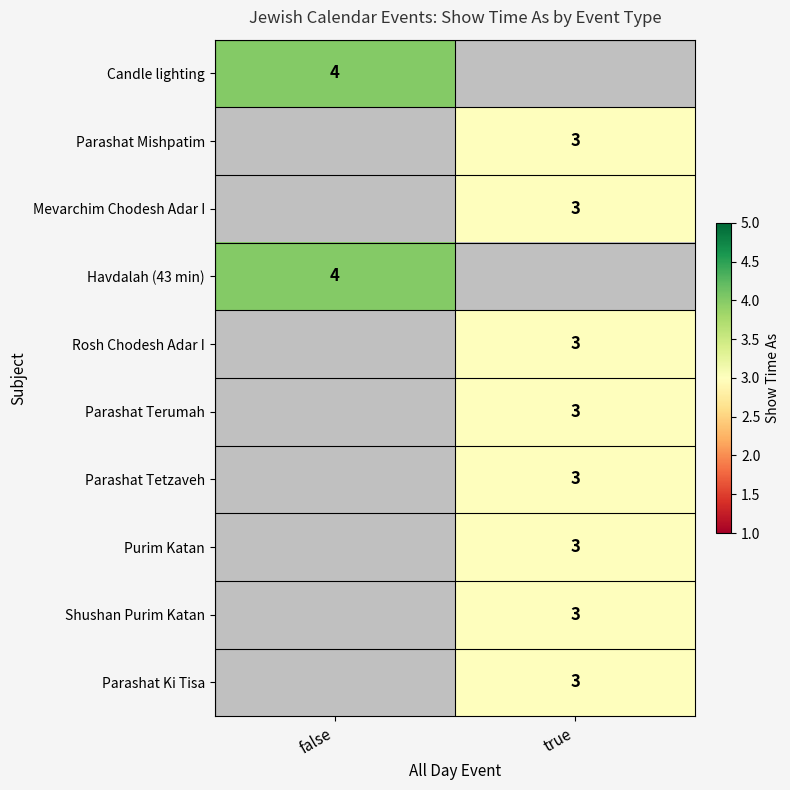

Is the value of Havdalah (43 min) at false greater than the value of Purim Katan at true?

Yes